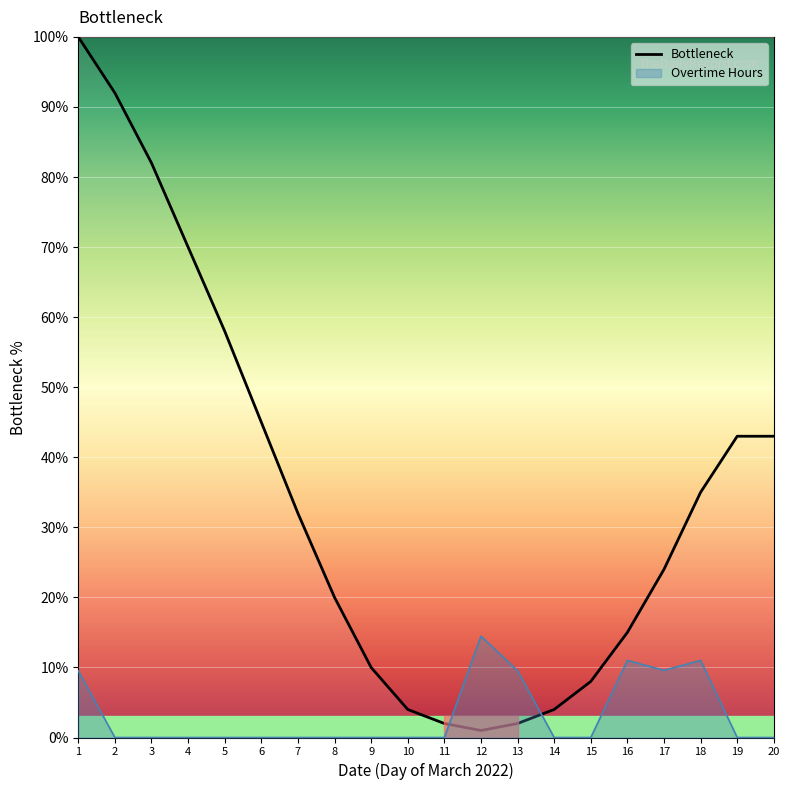

How many distinct data groups are displayed?

2